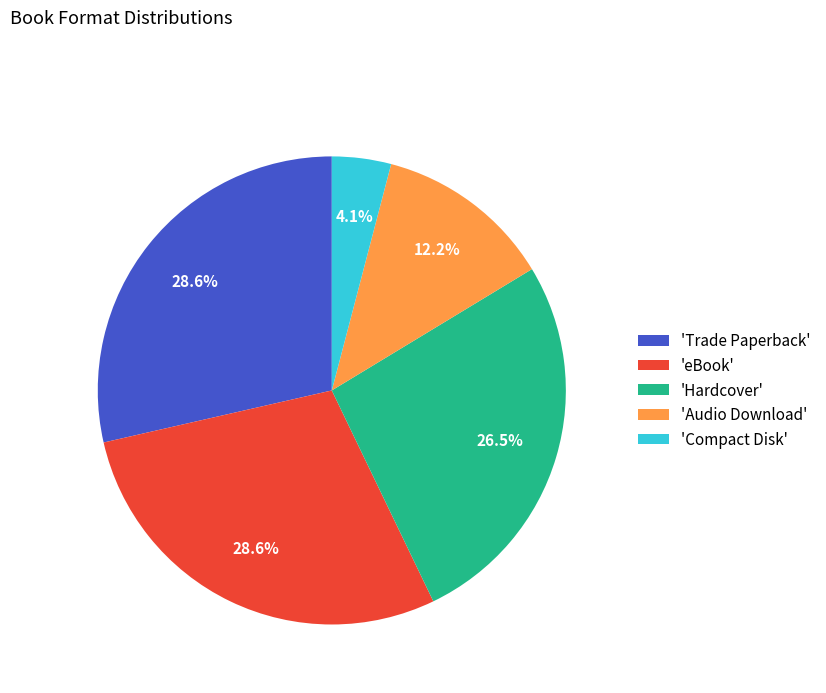

Does 'Audio Download' account for over 50% of the chart?

No